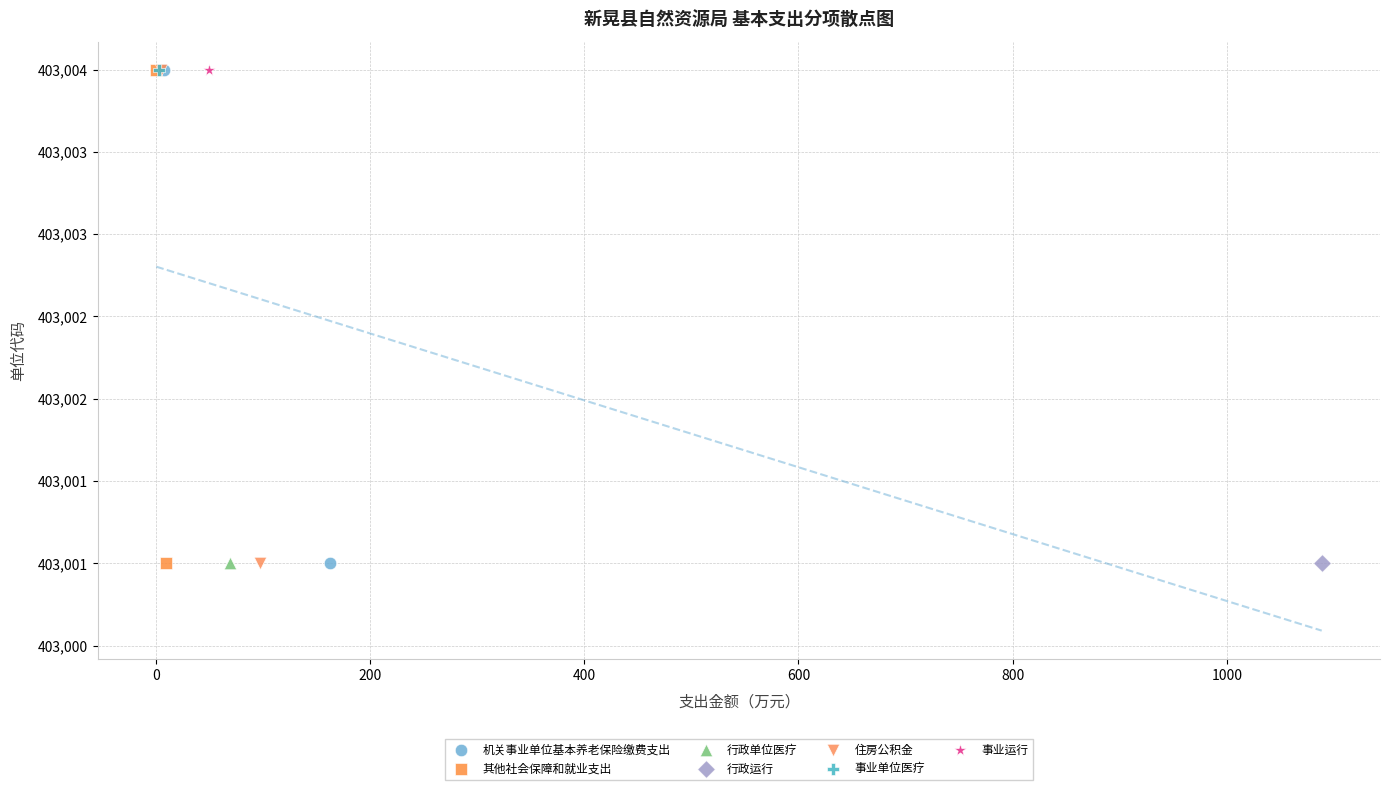

What are all the series names shown in the legend?

机关事业单位基本养老保险缴费支出, 其他社会保障和就业支出, 行政单位医疗, 行政运行, 住房公积金, 事业单位医疗, 事业运行